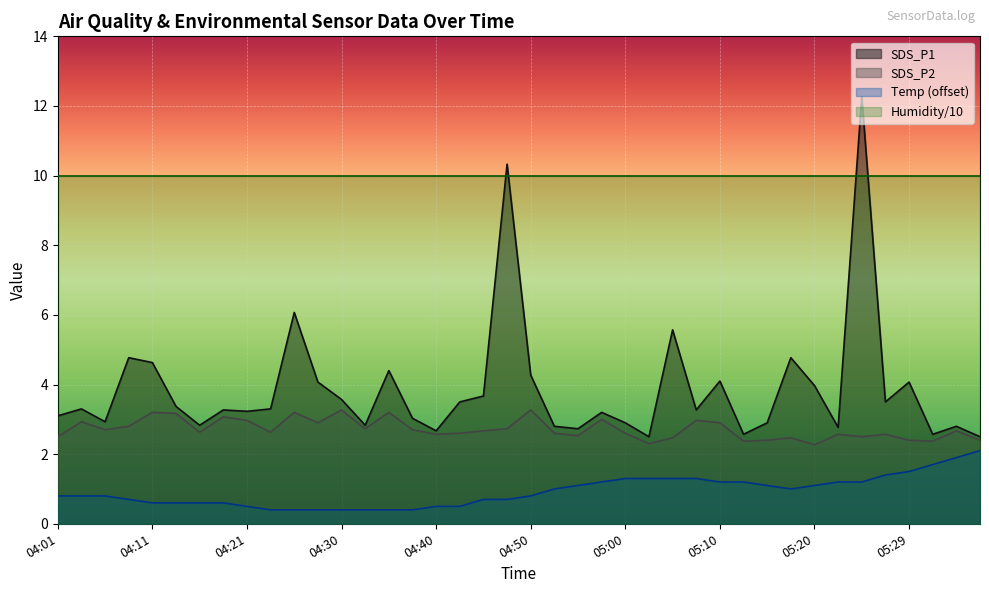

What value does the SDS_P2 series have at 04:35?

3.2